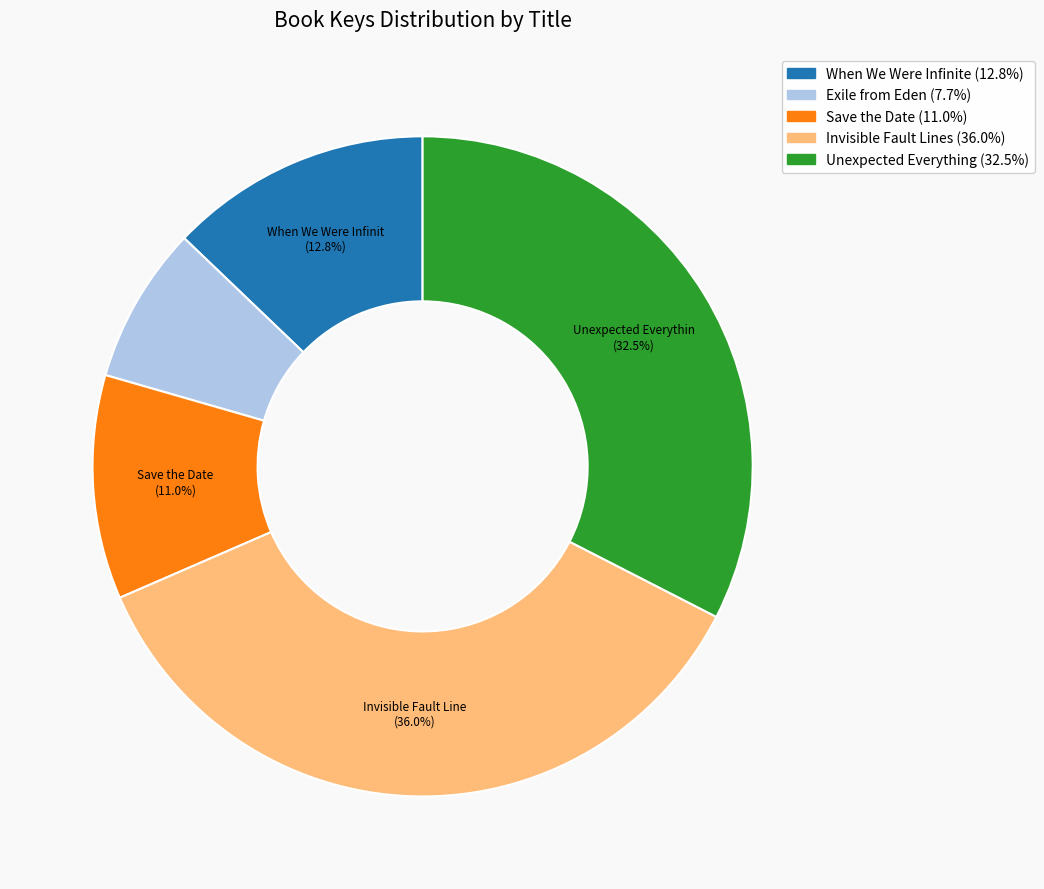

Is there any slice that represents more than half of the pie?

No